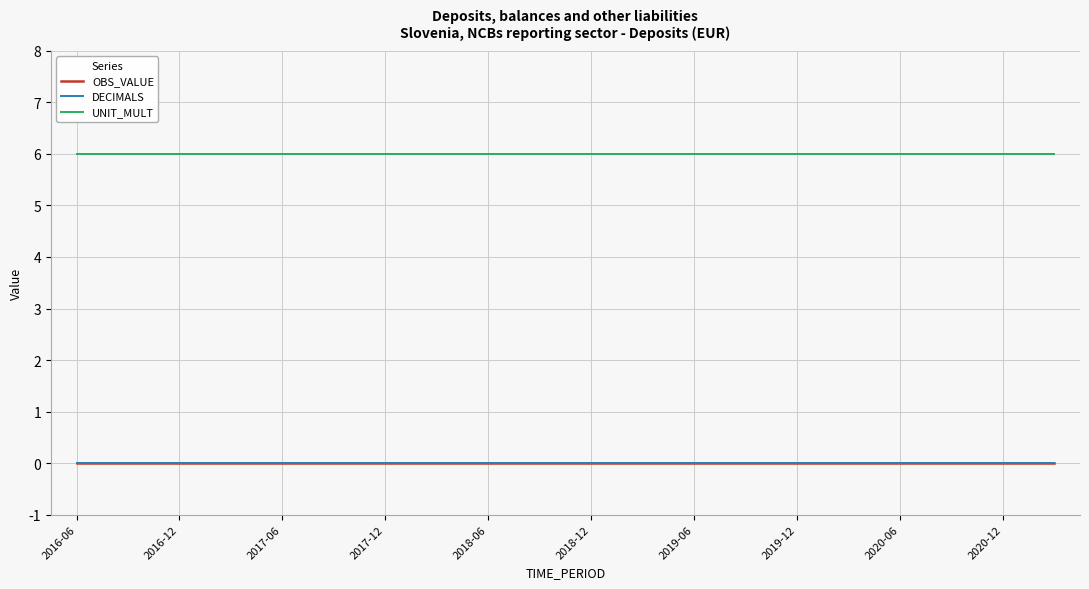

True or false: DECIMALS and UNIT_MULT cross at least once.

False